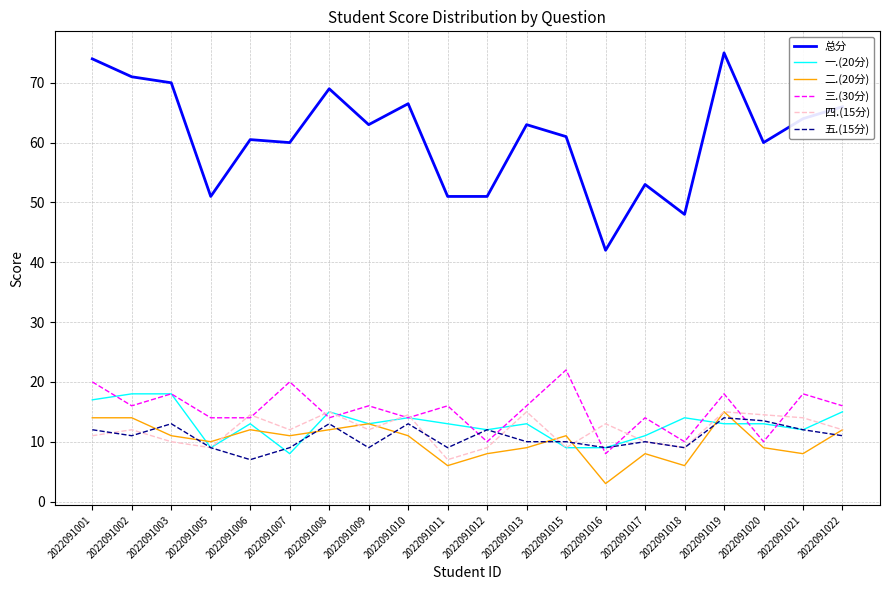

What is the minimum value for 四.(15分)?

7.0